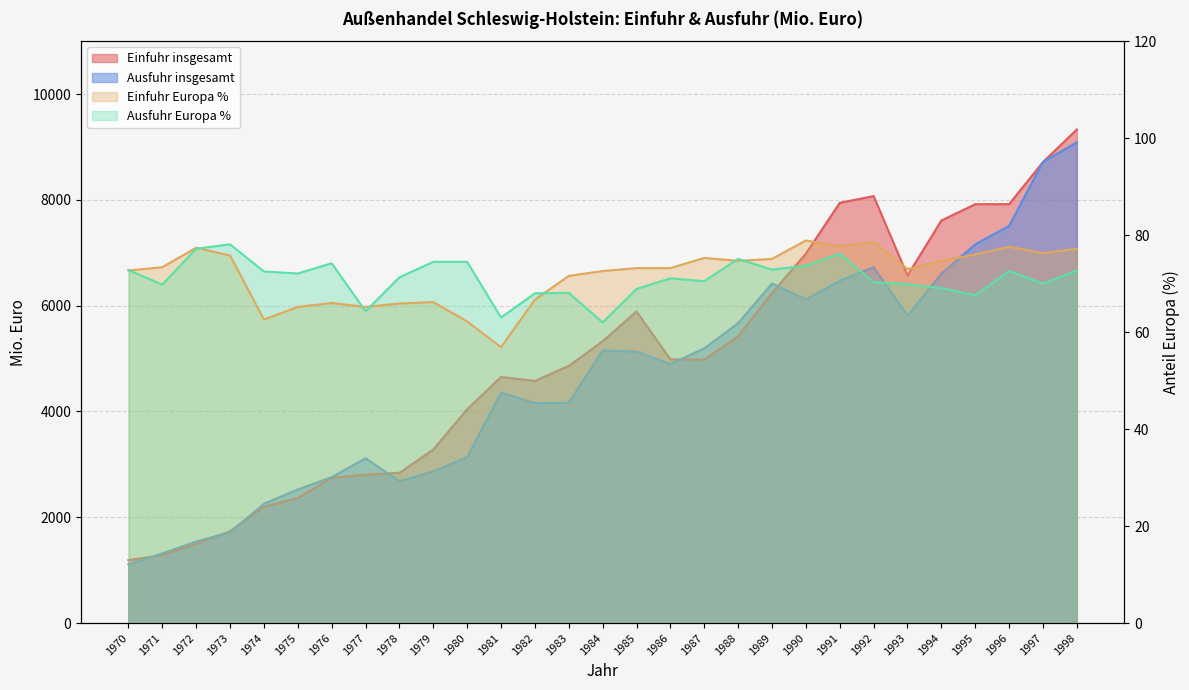

What is the sum of all Ausfuhr Europa % values?

2063.0